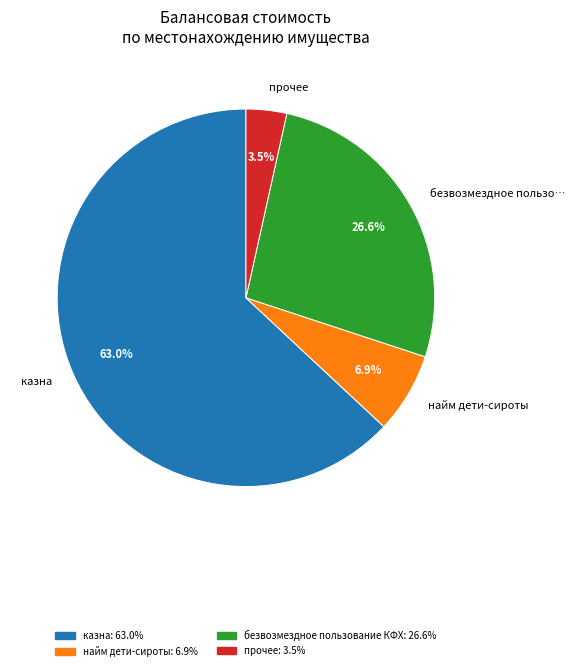

How many segments does this pie chart have?

4